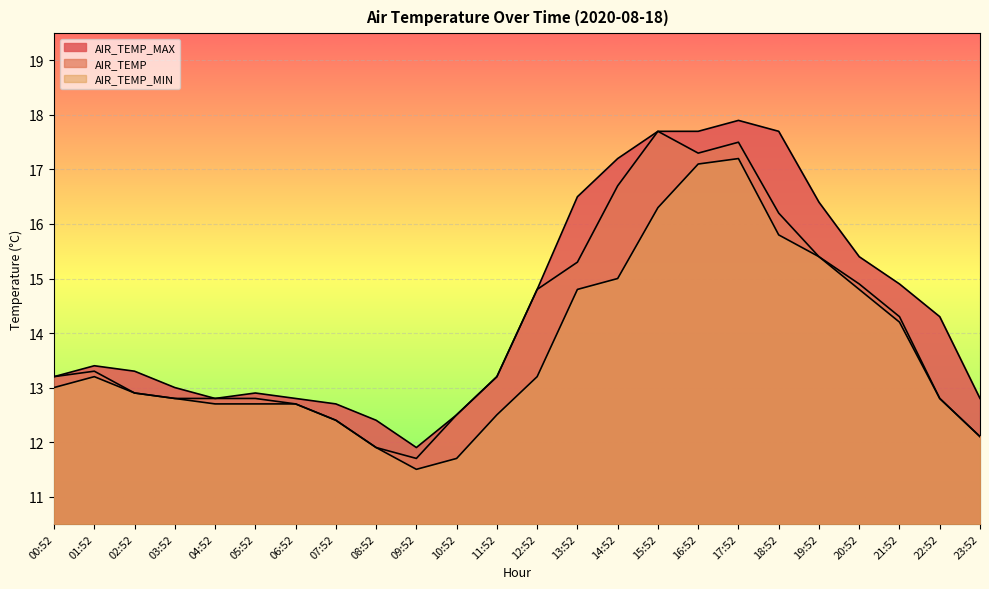

The AIR_TEMP_MIN series shows 4.3 at 06:52. True or false?

False